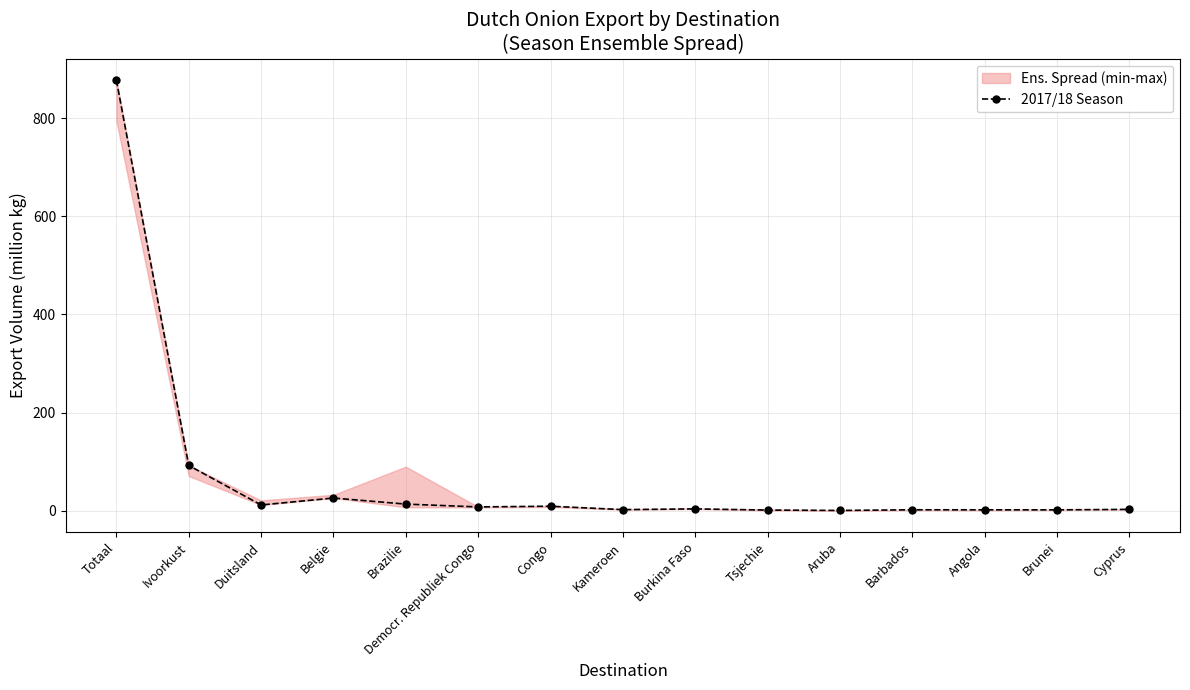

True or false: the data shows 1.3 at Kameroen.

False